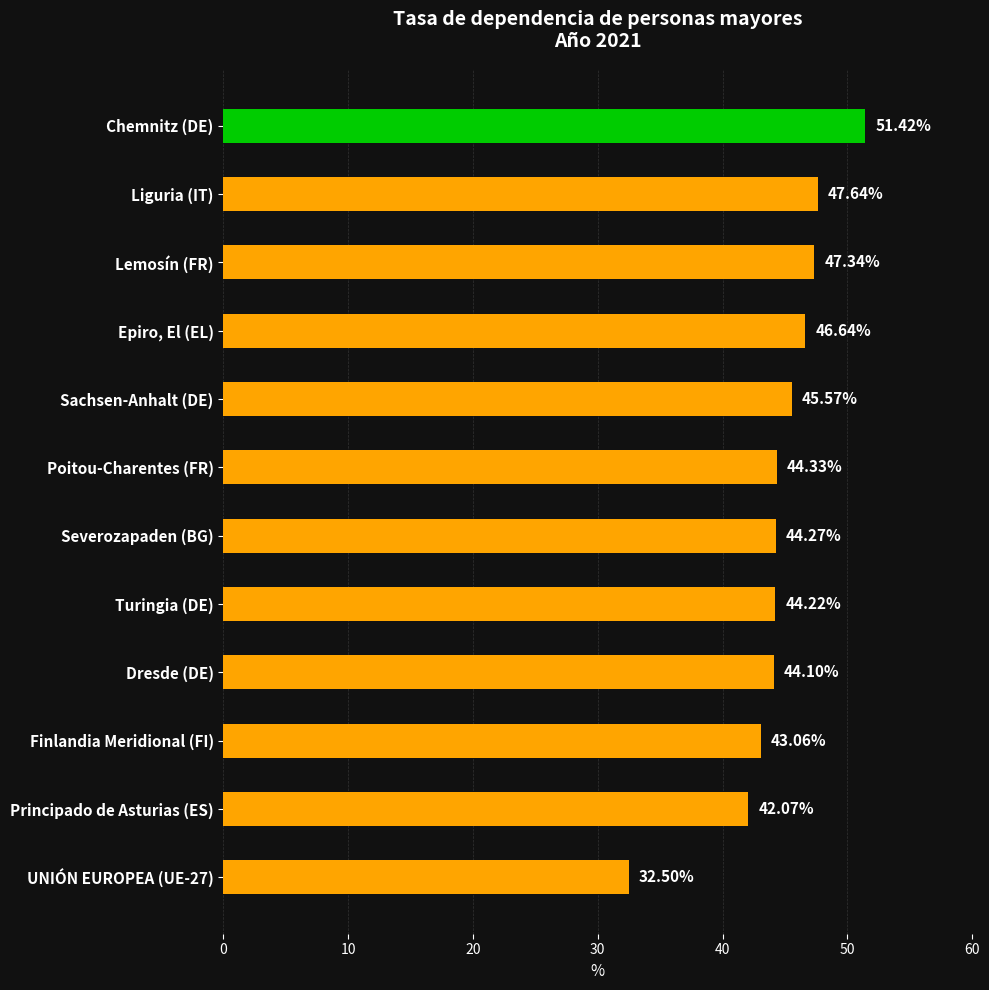

Rank the categories by value from lowest to highest.

UNIÓN EUROPEA (UE-27), Principado de Asturias (ES), Finlandia Meridional (FI), Dresde (DE), Turingia (DE), Severozapaden (BG), Poitou-Charentes (FR), Sachsen-Anhalt (DE), Epiro, El (EL), Lemosín (FR), Liguria (IT), Chemnitz (DE)